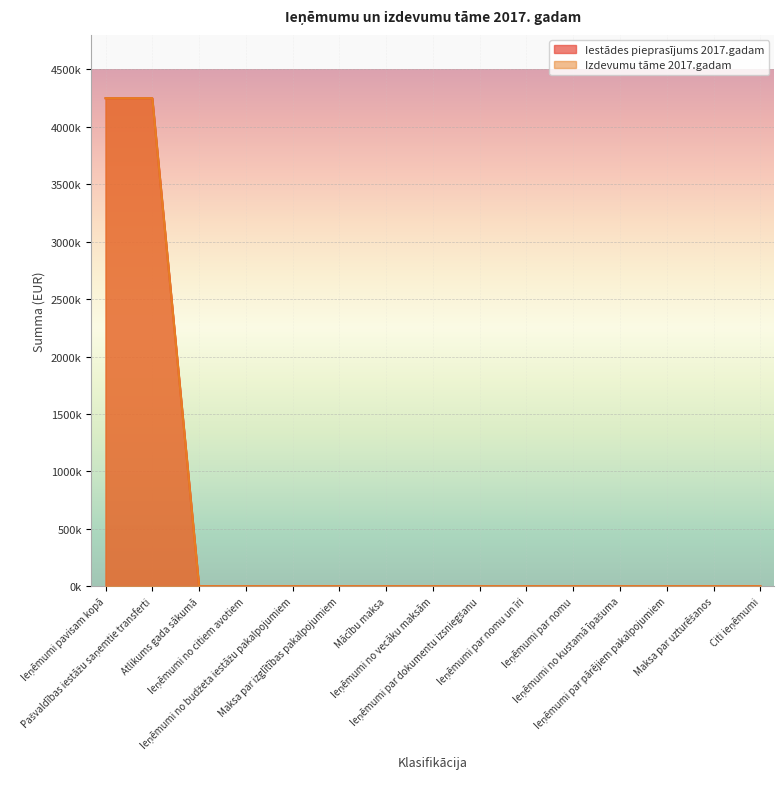

How many positive values does the Iestādes pieprasījums 2017.gadam series have?

2